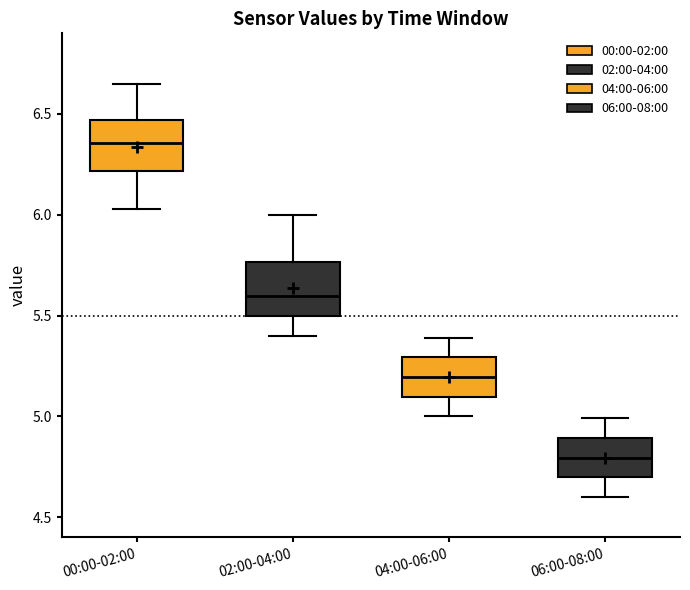

Where is the lower edge of the box for 00:00-02:00 on the y-axis? The values are not printed on the chart, so give them approximately, as read against the axis.

6.20